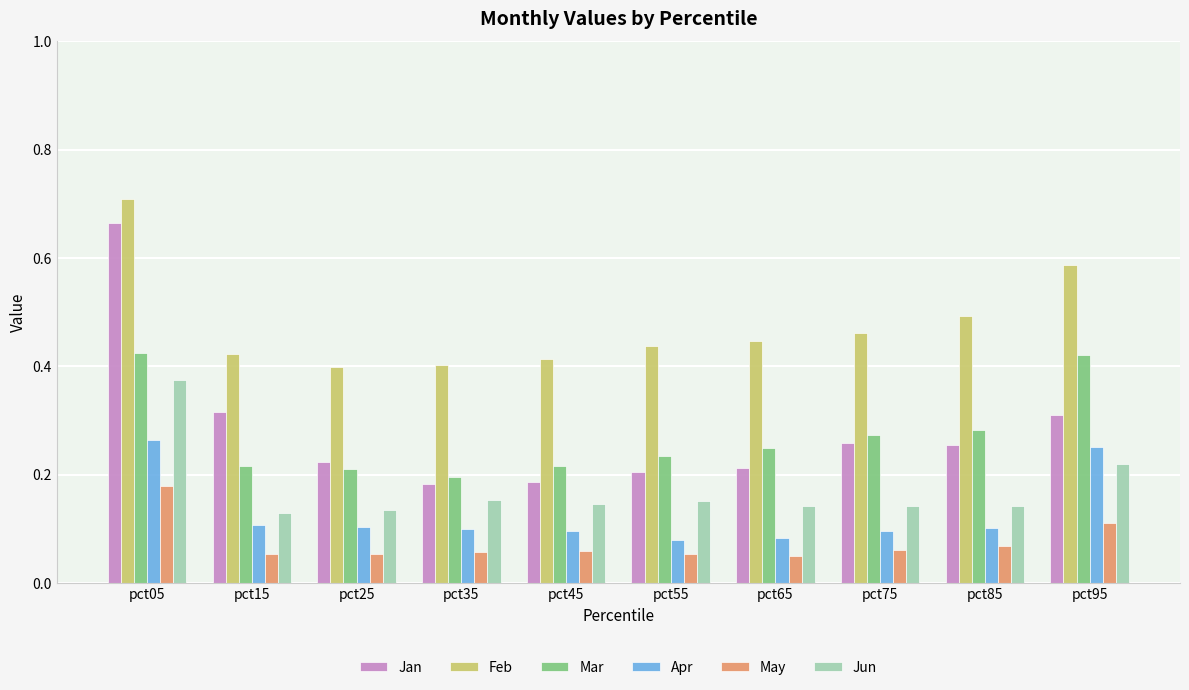

List the series in order of their peak value, lowest first.

May, Apr, Jun, Mar, Jan, Feb